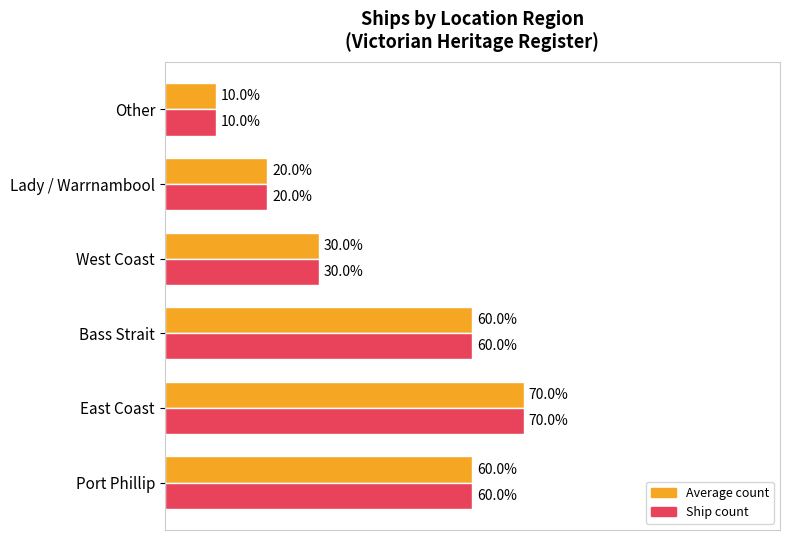

At which category does the chart reach its minimum across all series?

Other